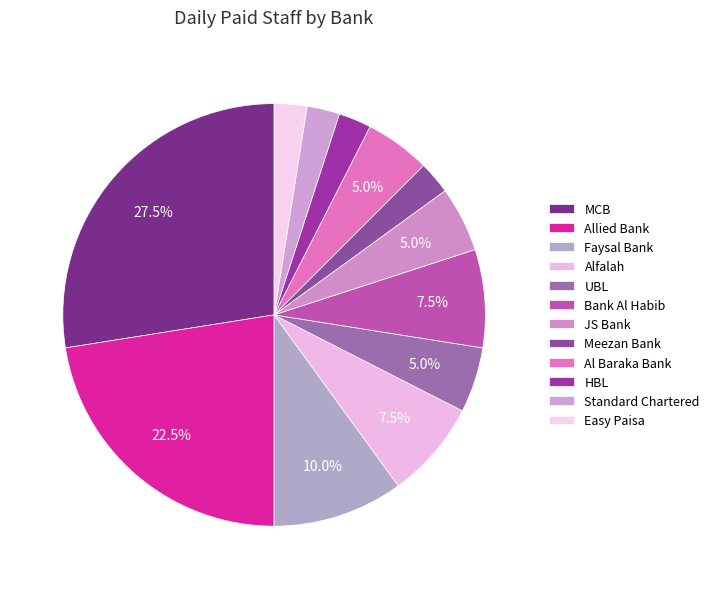

Combined, do MCB and JS Bank account for over 50%?

No